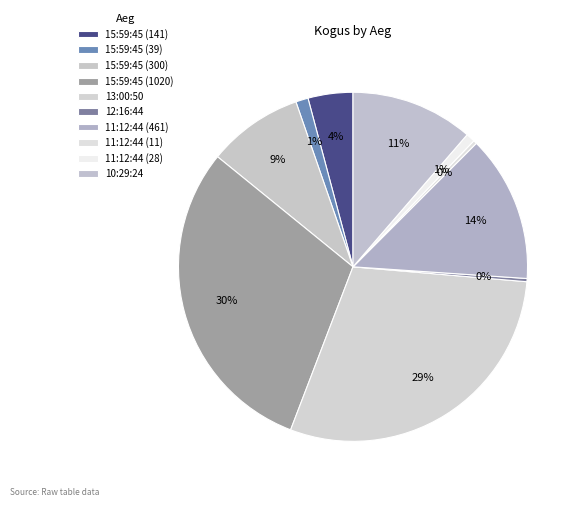

Count the number of slices in the pie.

10